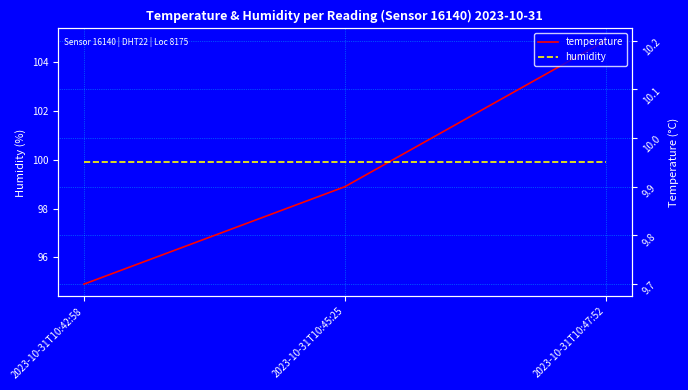

At how many categories does at least one series exceed 90?

3